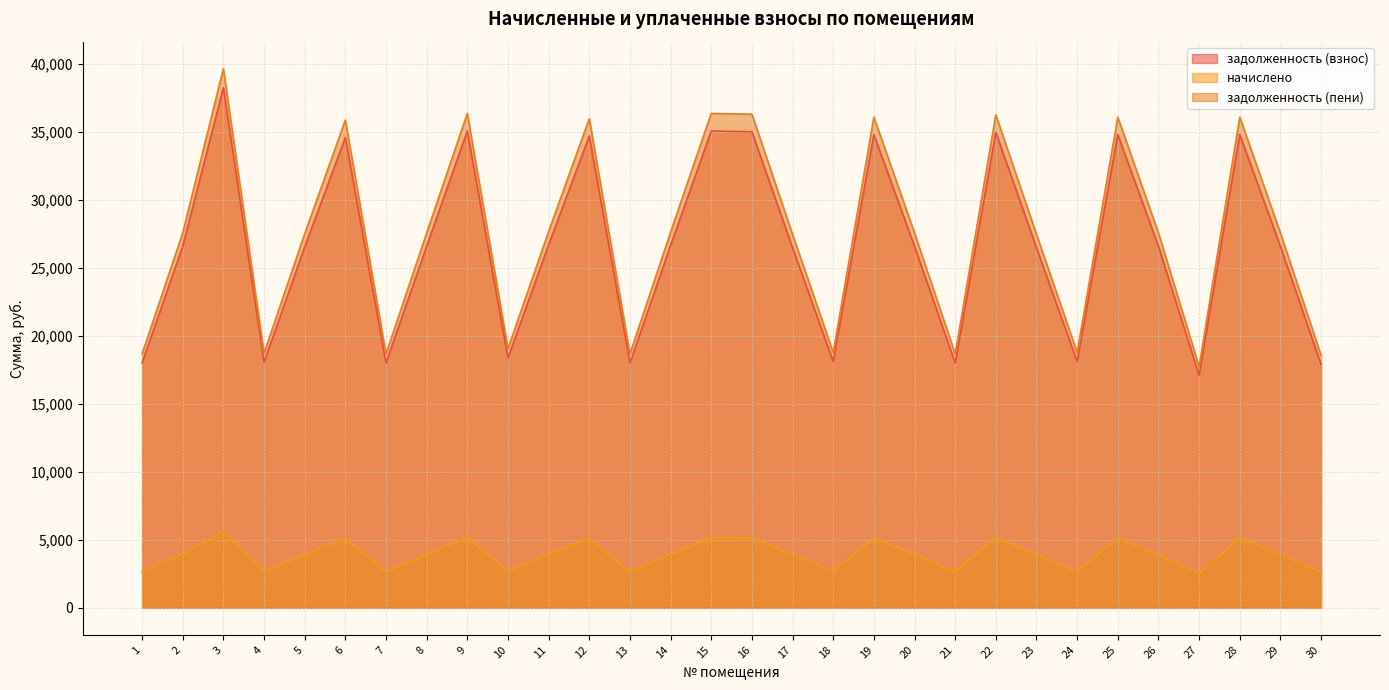

In начислено, how many points are lower than both neighbors (excluding endpoints)?

8